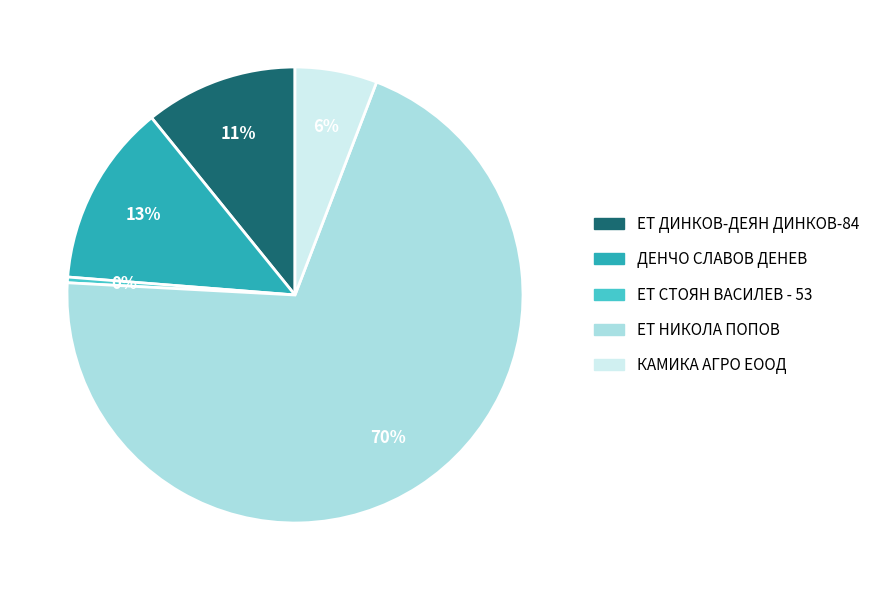

True or false: ЕТ СТОЯН ВАСИЛЕВ - 53 accounts for 0% of the total.

True